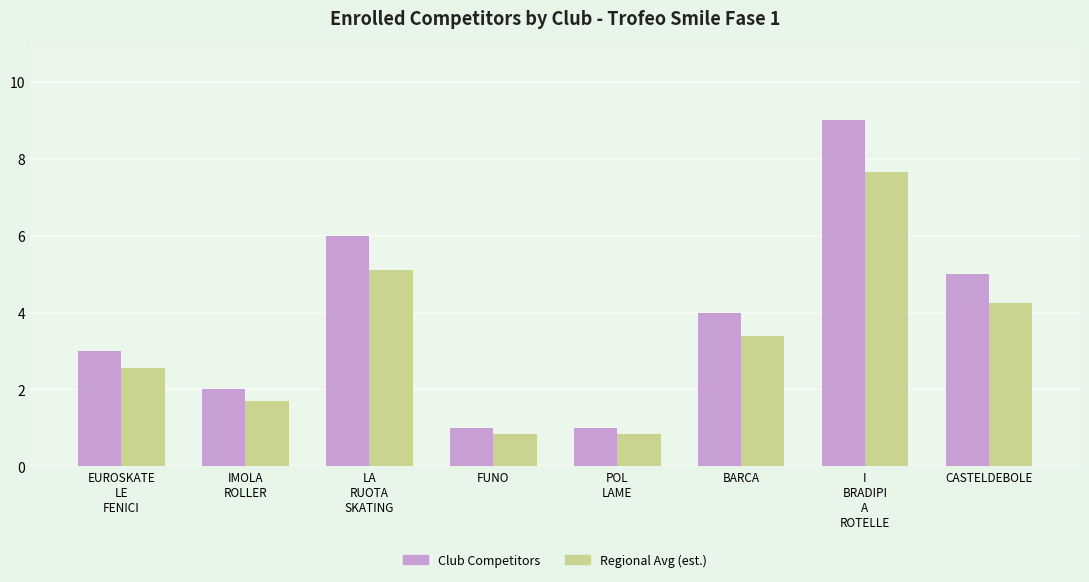

What is the highest value of the Club Competitors series?

9.0